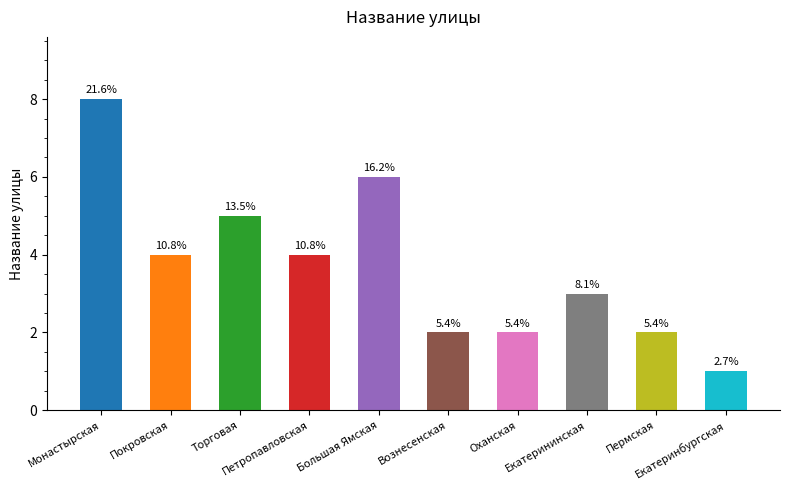

What is the change in value from Монастырская to Пермская?

-6